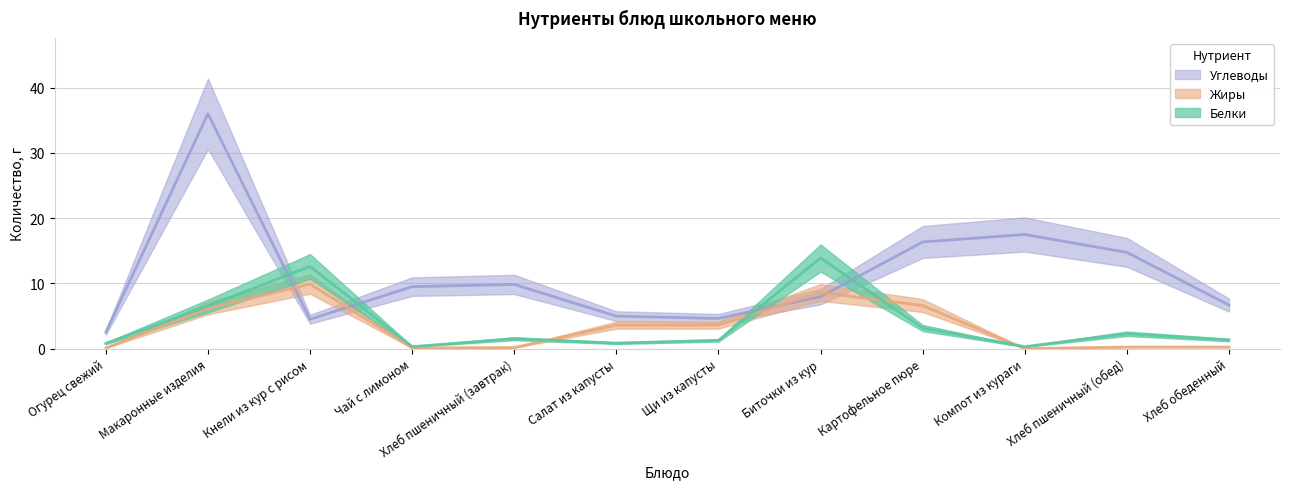

True or false: Углеводы has more than 0 points higher than both neighbors.

True